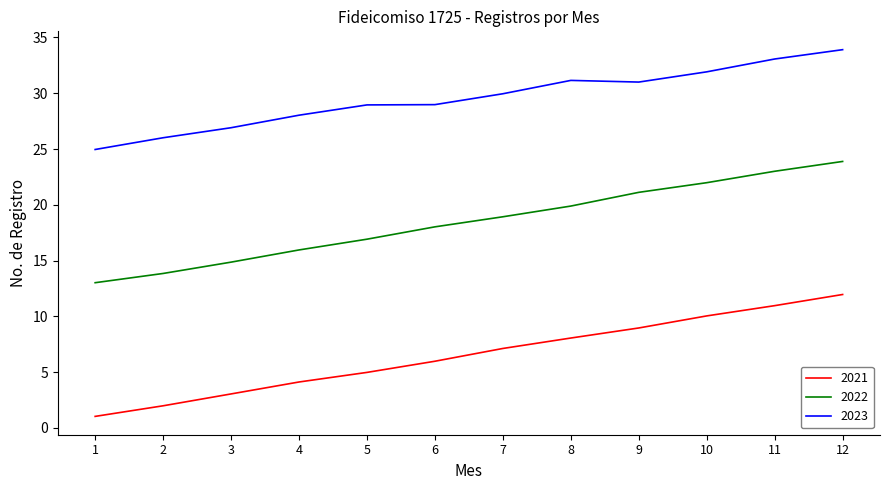

The 2023 series shows 26.9 at 3. True or false?

True